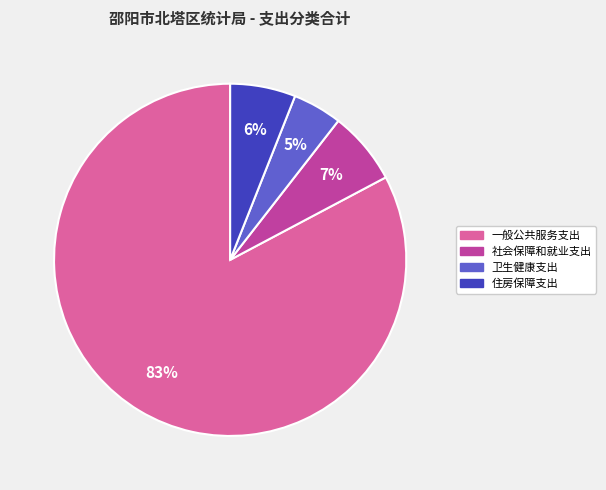

Which slice represents more than half of the pie?

一般公共服务支出